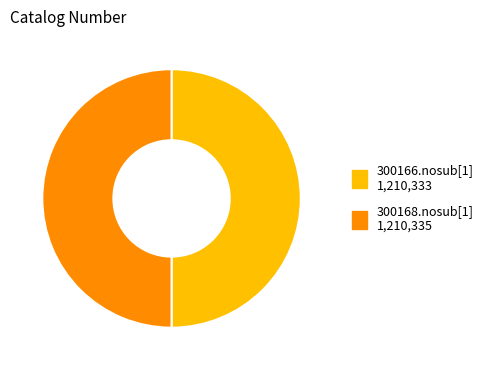

Is the sum of 300166.nosub[1] and 300168.nosub[1] greater than half?

Yes